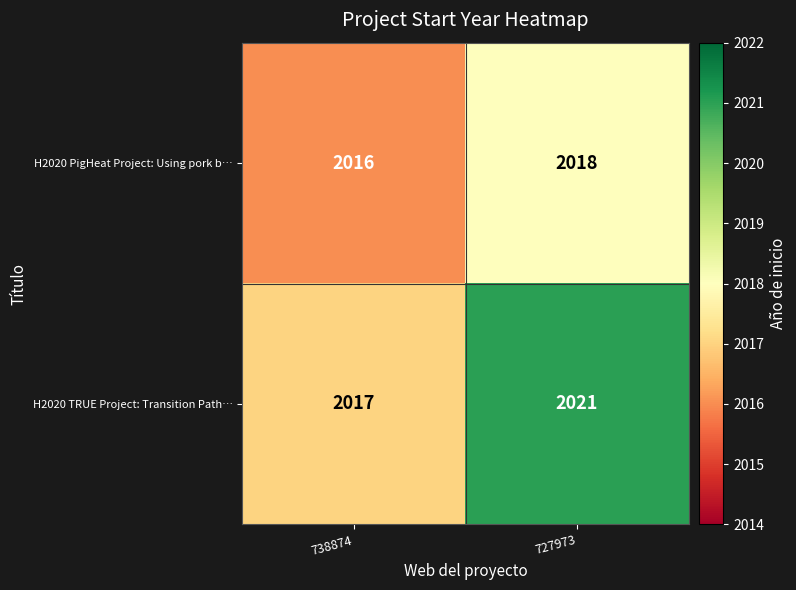

How many data points does each series have?

2